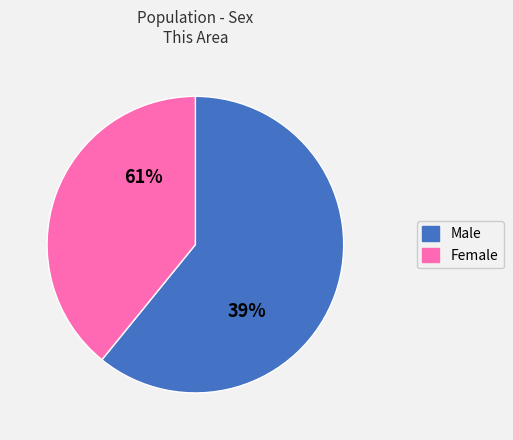

To the nearest percent, what portion does Female represent?

39%